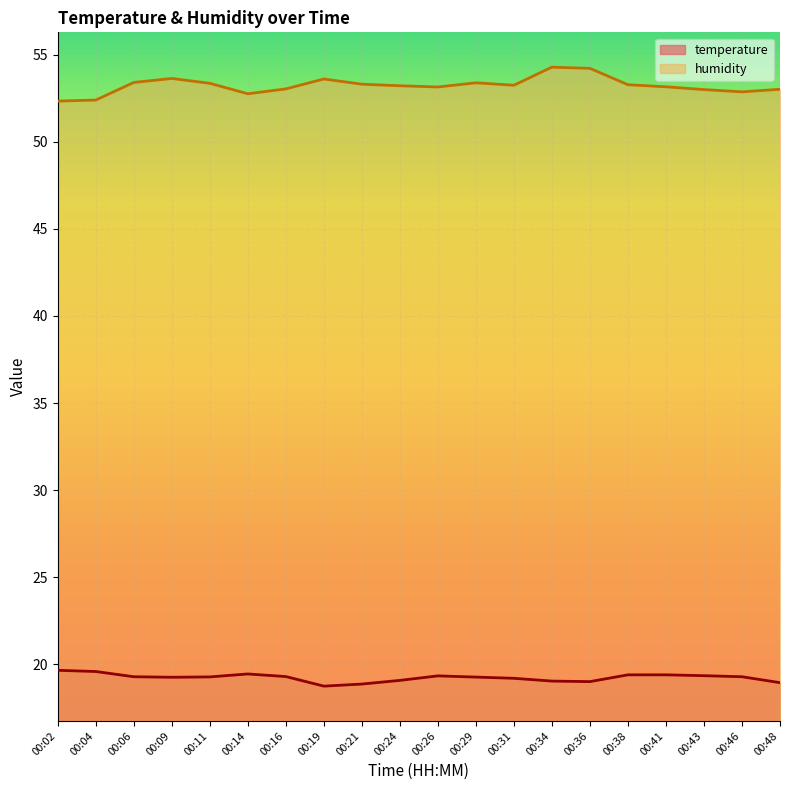

Reading left to right, list all the values displayed in this chart.

temperature: 19.6	19.6	19.3	19.2	19.3	19.4	19.3	18.7	18.9	19.1	19.3	19.2	19.2	19.0	19.0	19.4	19.4	19.3	19.3	18.9
humidity: 52.4	52.4	53.4	53.6	53.4	52.8	53.0	53.6	53.3	53.2	53.2	53.4	53.3	54.3	54.2	53.3	53.2	53.0	52.9	53.0